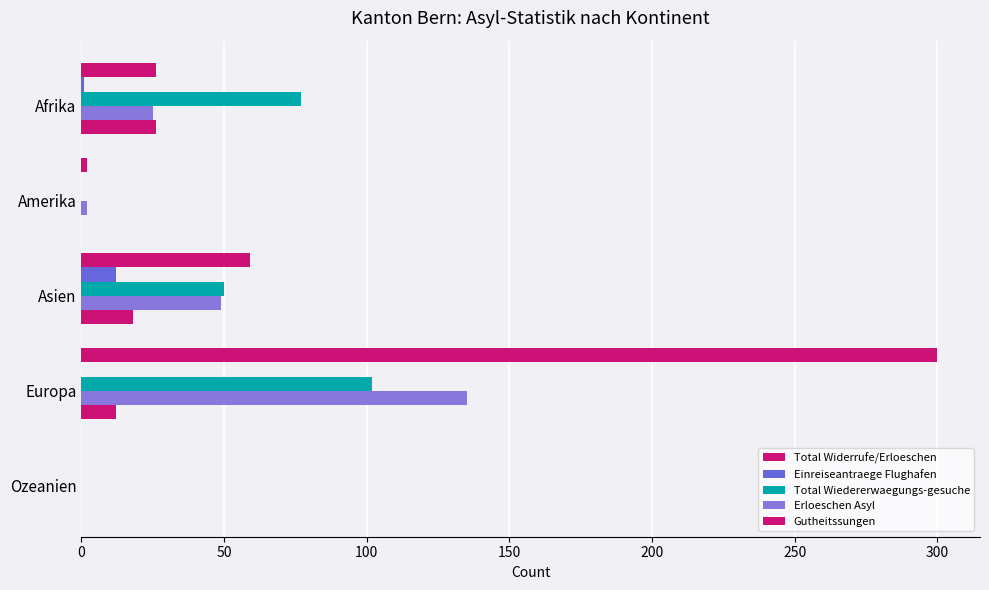

Count the number of data series in this chart.

5